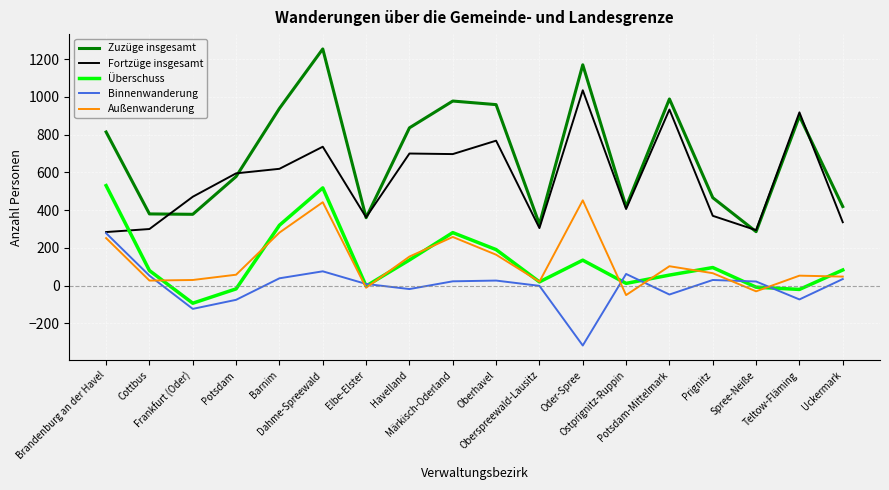

Count the number of categories in the chart.

18